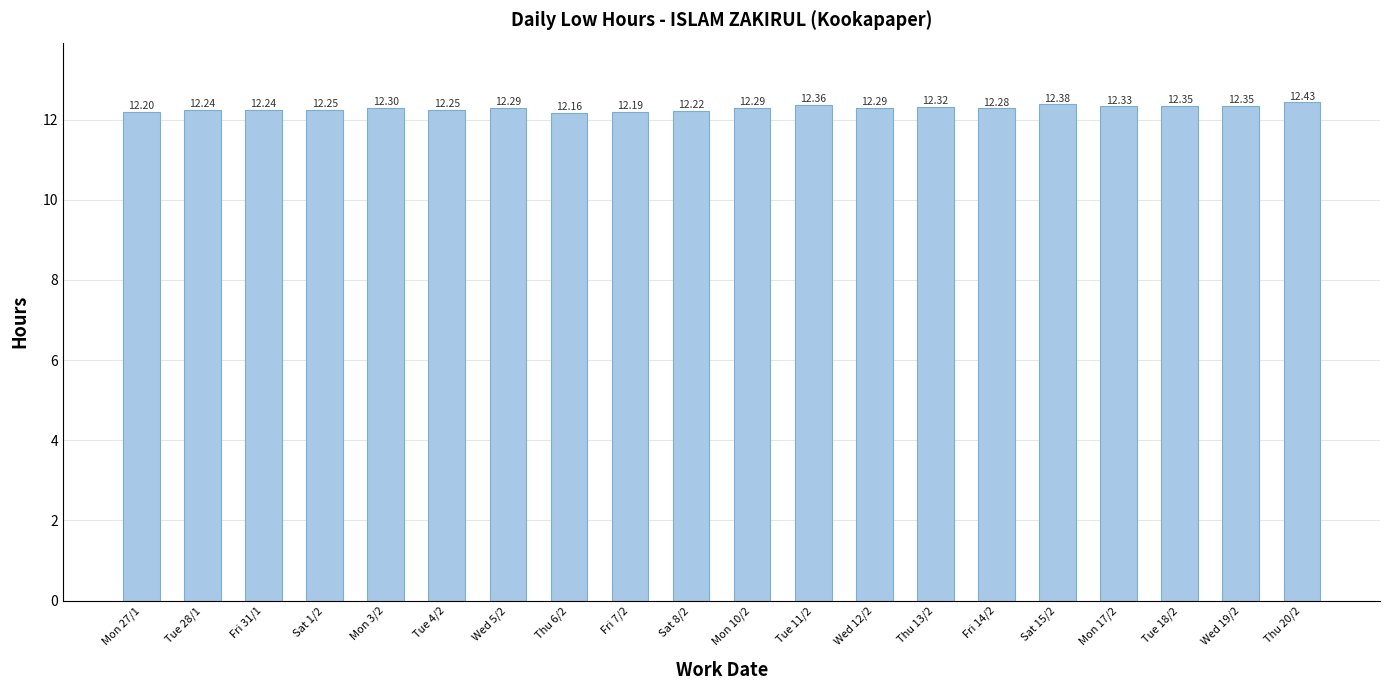

Which label corresponds to the smallest value in the chart?

Thu 6/2